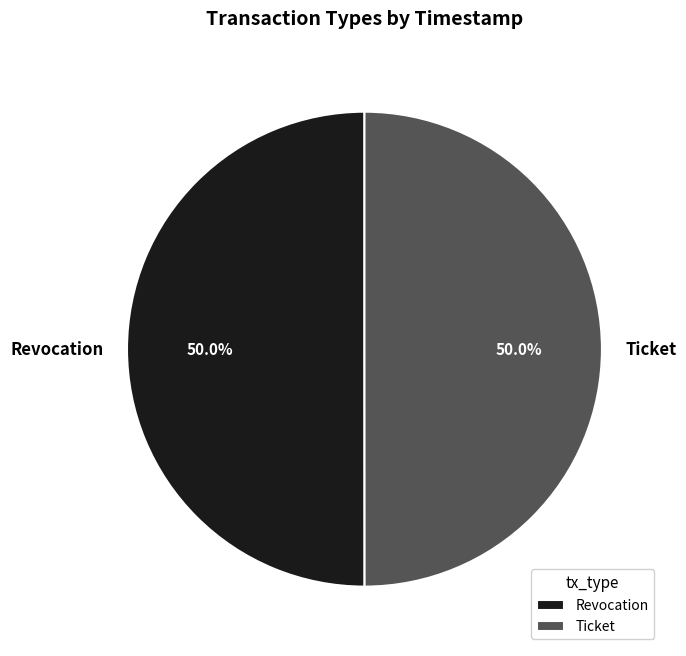

Approximately how many times larger is the value at Ticket compared to Revocation?

1.0